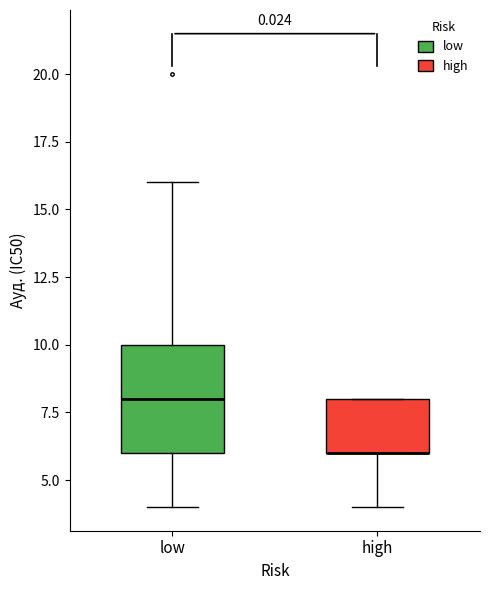

Reading left to right, transcribe this box plot: for each box, give where its median line is, the range the box spans, and where its two whiskers end, as read against the y-axis. The values are not printed on the chart, so give them approximately, as read against the axis.

low: median 8, box 6 to 10, whiskers 4 to 16
high: median 6 (drawn on the box's lower edge), box 6 to 8, whiskers 4 to 8